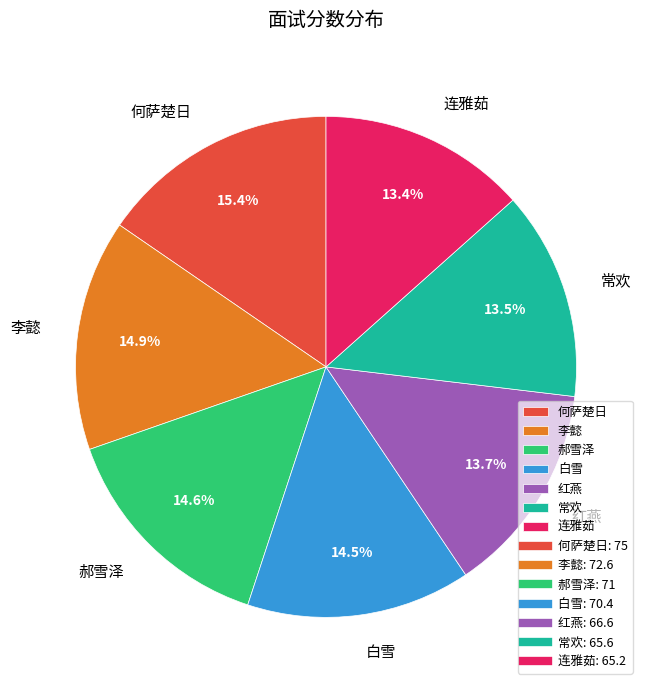

Is it true that 常欢 is 6% of the pie?

False